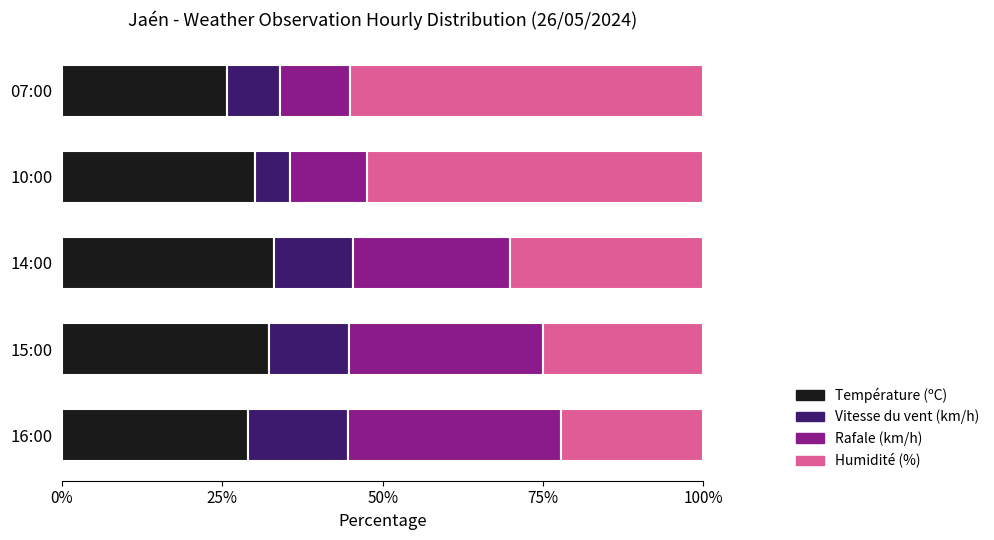

What are all the series names shown in the legend?

Température (ºC), Vitesse du vent (km/h), Rafale (km/h), Humidité (%)